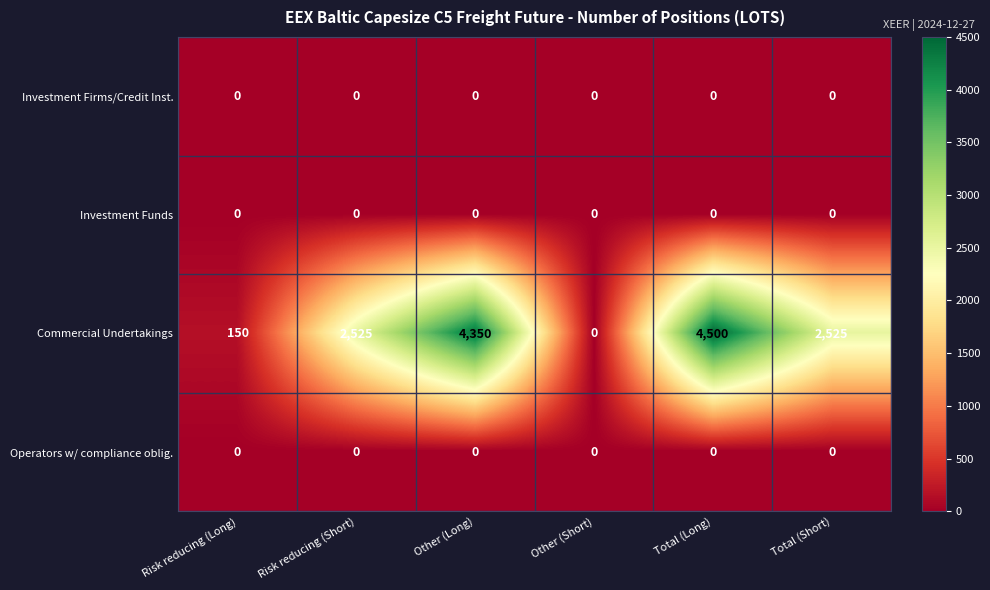

Between Risk reducing (Long) and Risk reducing (Short), which series saw the biggest shift?

Commercial Undertakings